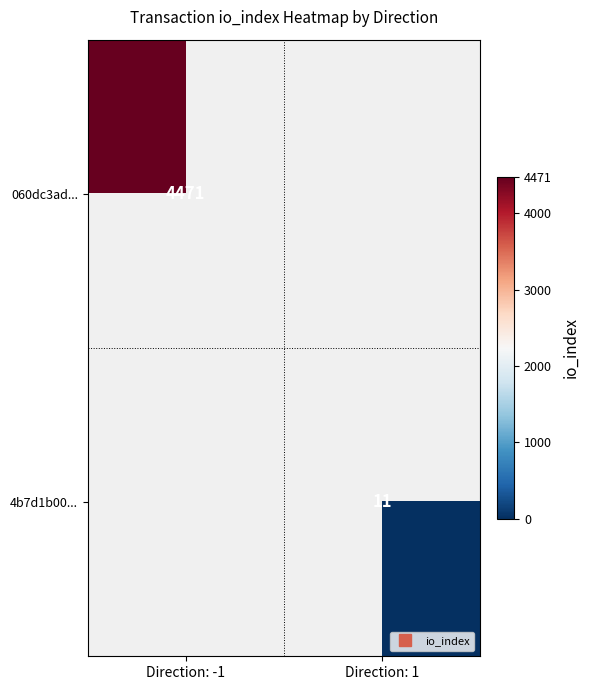

How many categories are shown in the chart?

2